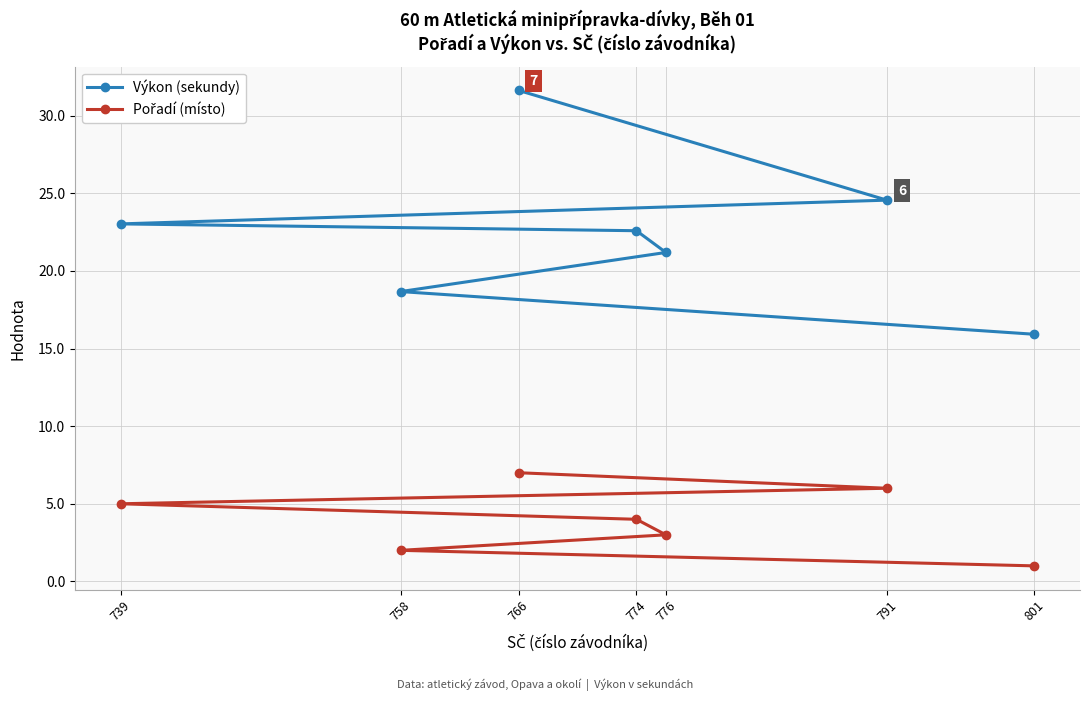

Which series changed the most between 774 and 766?

Výkon (sekundy)